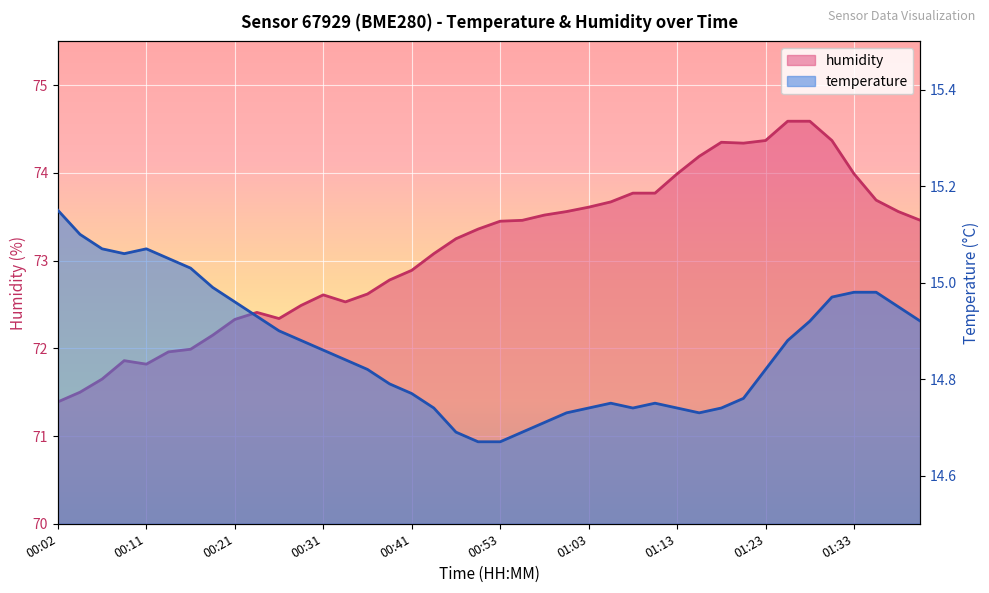

Does the chart display data point markers on the line(s)?

No